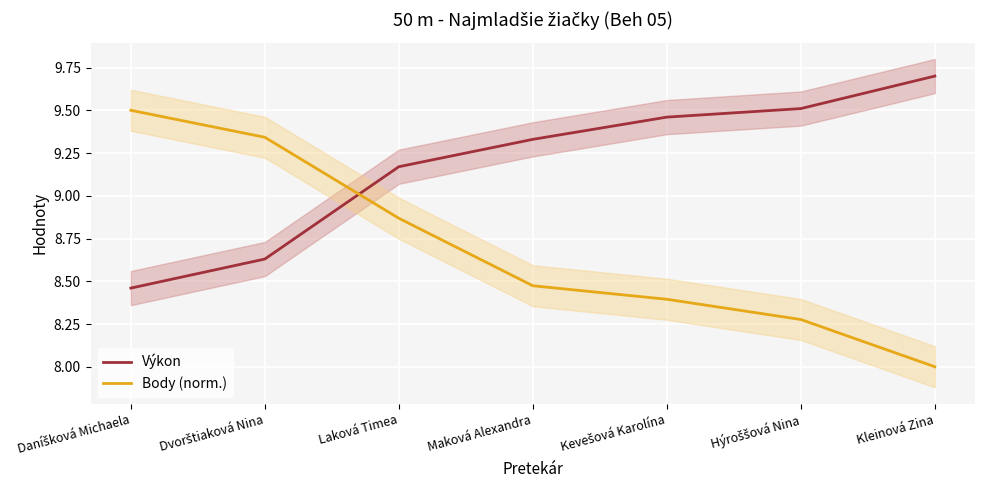

What is the maximum value shown in the chart?

9.7